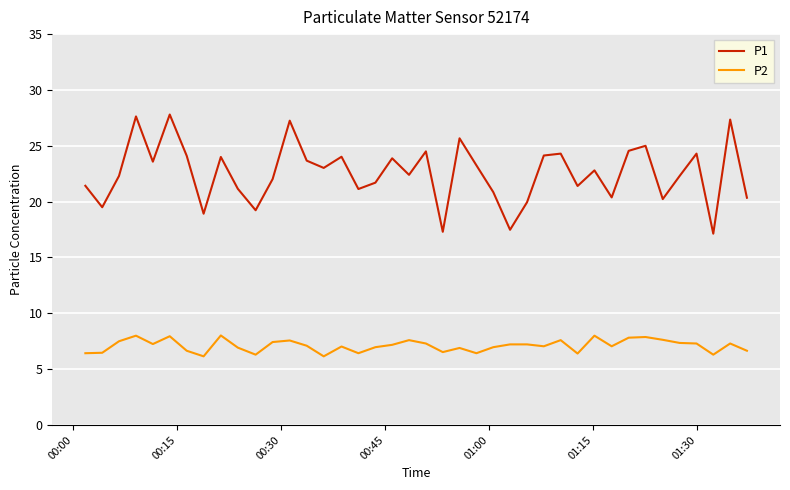

How many categories are shown in the chart?

40